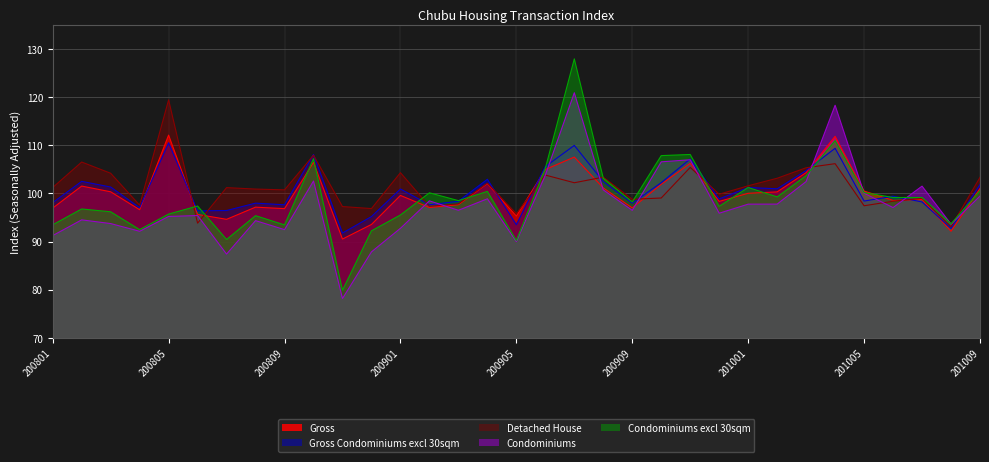

Which series ends up on top after the final intersection of Gross Condominiums excl 30sqm and Condominiums?

Gross Condominiums excl 30sqm